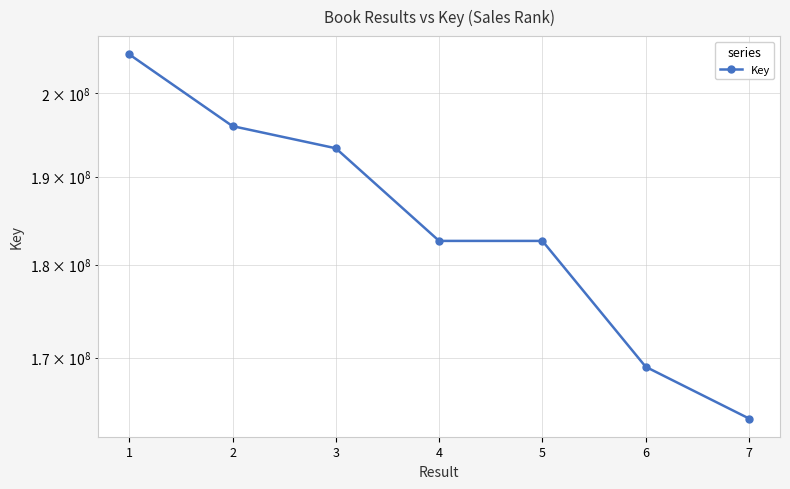

Reading left to right, what are all the values shown in this chart?

204799090	195967937	193322061	182635500	182635102	169052490	163770652